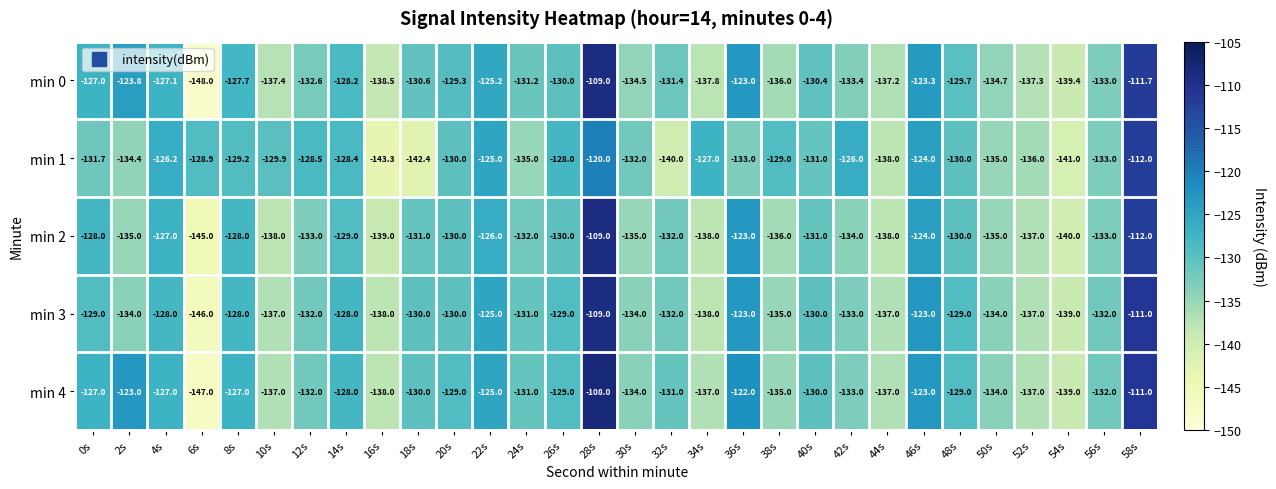

The value of min 0 at 32s is -65.8. True or false?

False